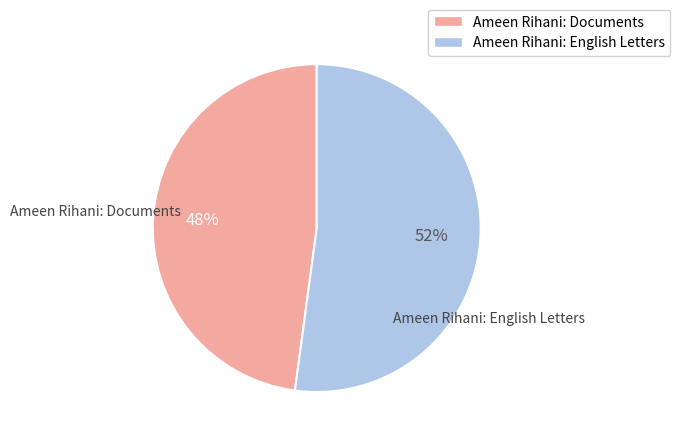

Between Ameen Rihani: Documents and Ameen Rihani: English Letters, which is larger?

Ameen Rihani: English Letters